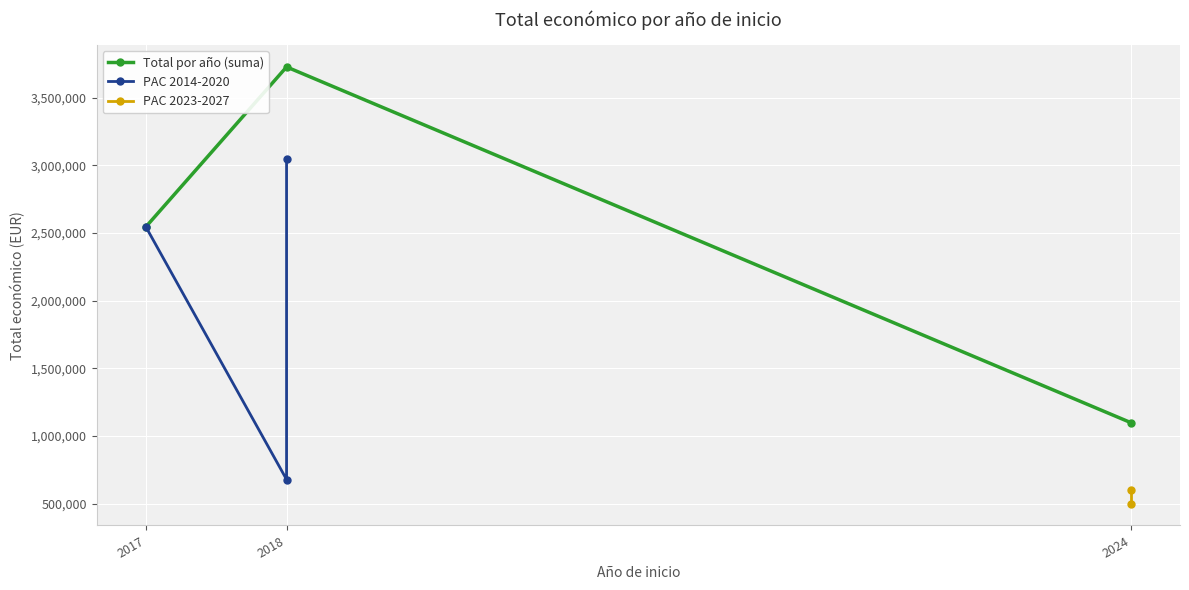

List the labels in order of Total por año (suma) value, smallest first.

2024, 2017, 2018